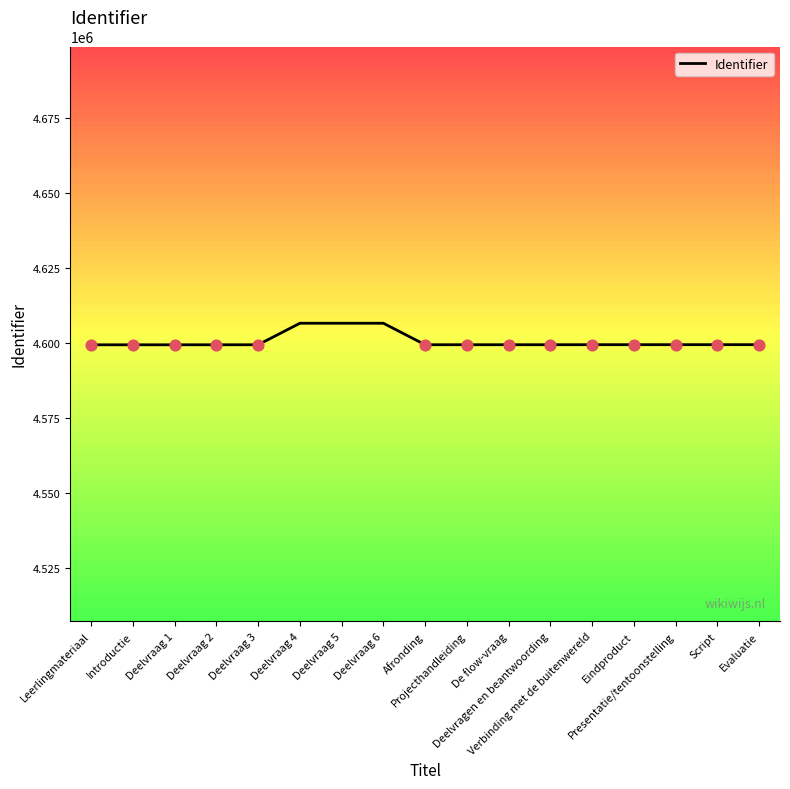

Which has a higher value, Script or Deelvraag 6?

Deelvraag 6